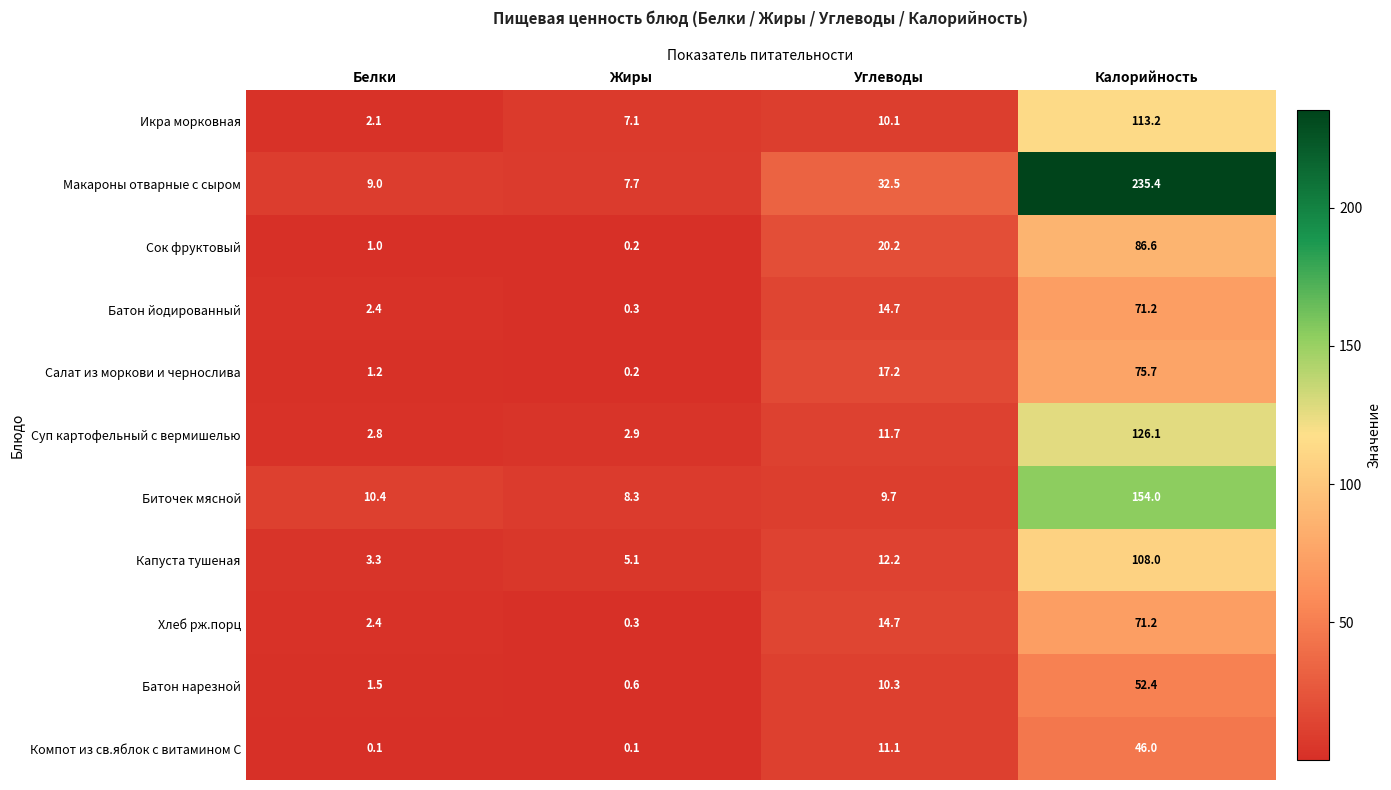

Between Белки and Жиры, which series saw the biggest shift?

Икра морковная